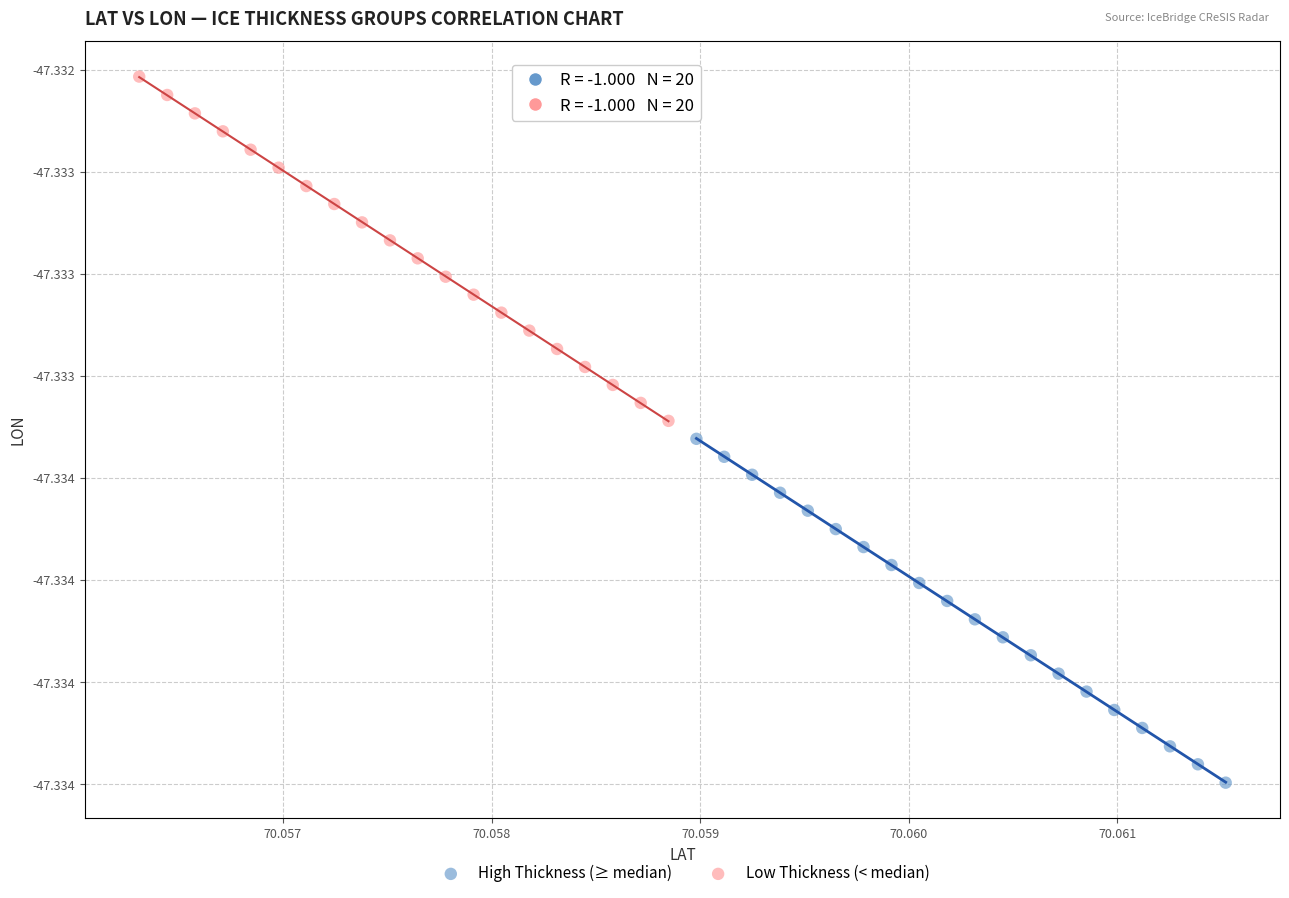

What are all the series names shown in the legend?

High Thickness (≥ median), Low Thickness (< median)